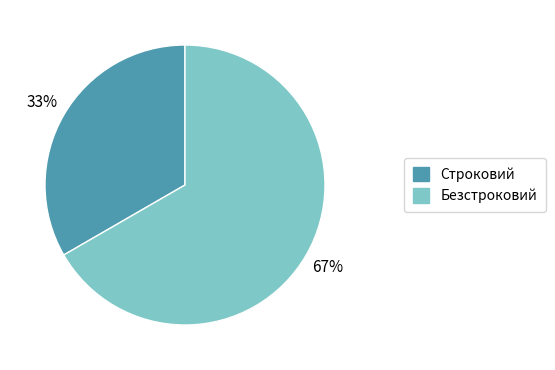

Which slice represents more than half of the pie?

Безстроковий